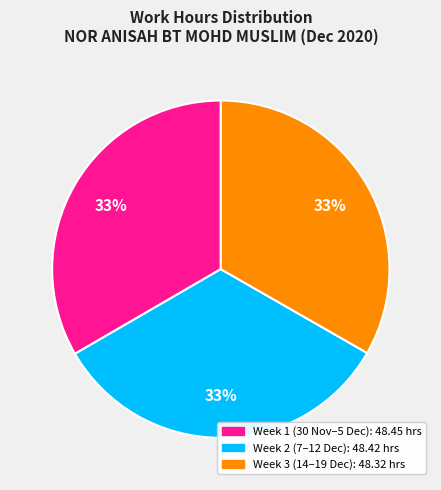

To the nearest percent, what is the average slice percentage?

33%